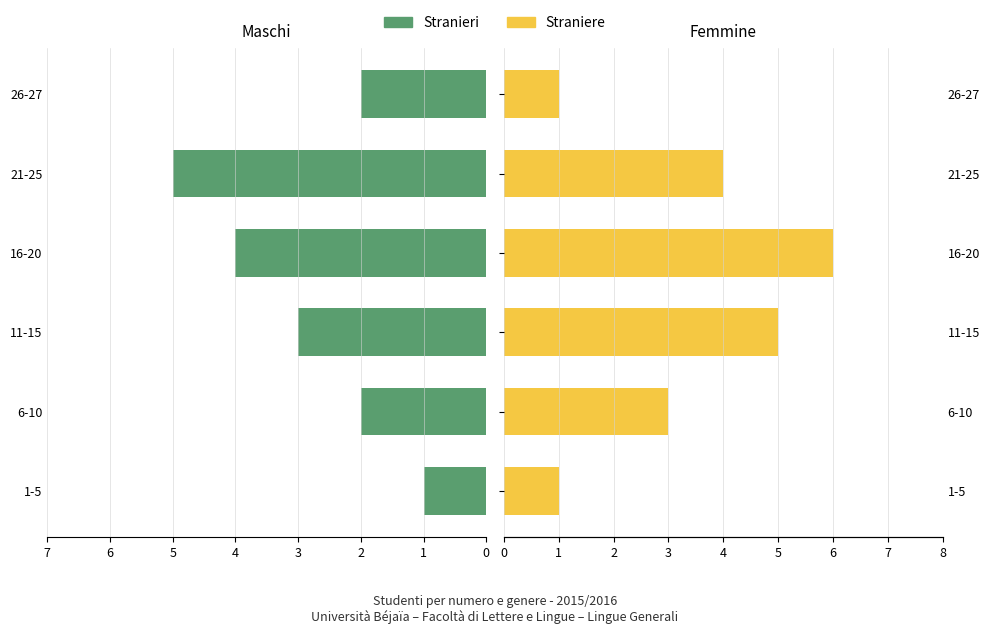

Reading right to left, what are all the values shown in this chart?

Stranieri: 2	5	4	3	2	1
Straniere: 1	4	6	5	3	1